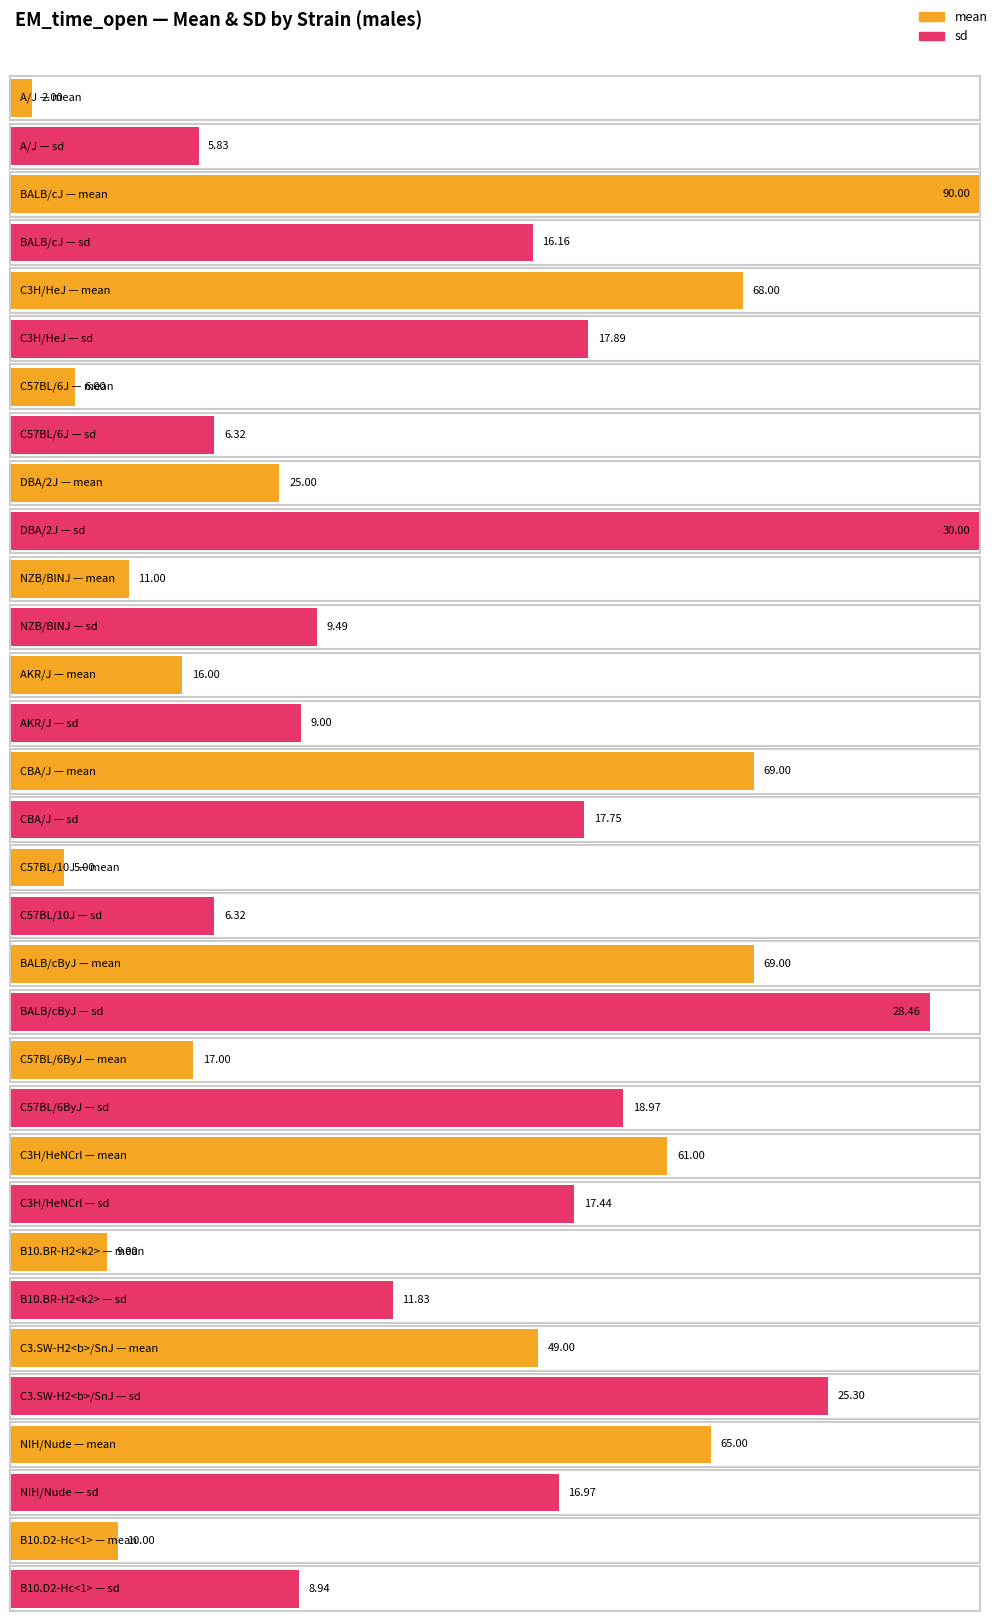

Reading left to right, transcribe all the data shown in this chart.

mean: 2.0	90.0	68.0	6.0	25.0	11.0	16.0	69.0	5.0	69.0	17.0	61.0	9.0	49.0	65.0	10.0
sd: 5.8	16.2	17.9	6.3	30.0	9.5	9.0	17.8	6.3	28.5	19.0	17.4	11.8	25.3	17.0	8.9